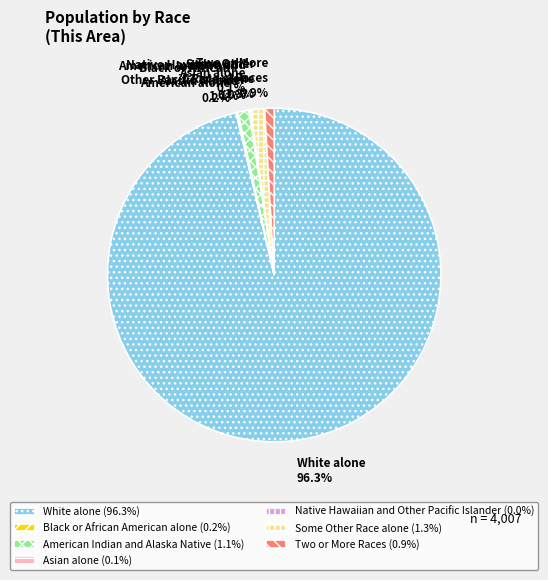

Which slice represents more than half of the pie?

White alone